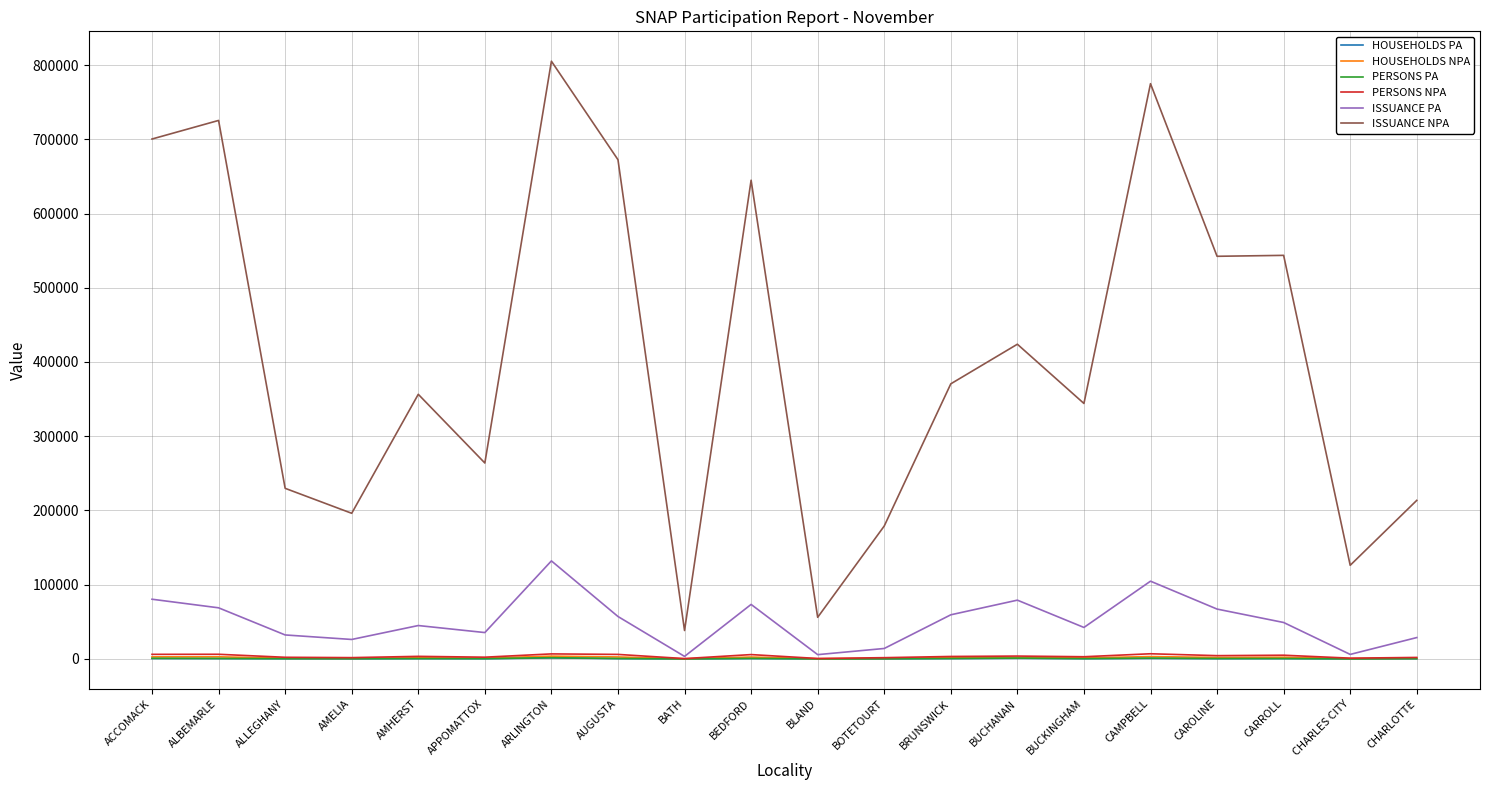

At which label does HOUSEHOLDS PA first exceed 346?

ACCOMACK